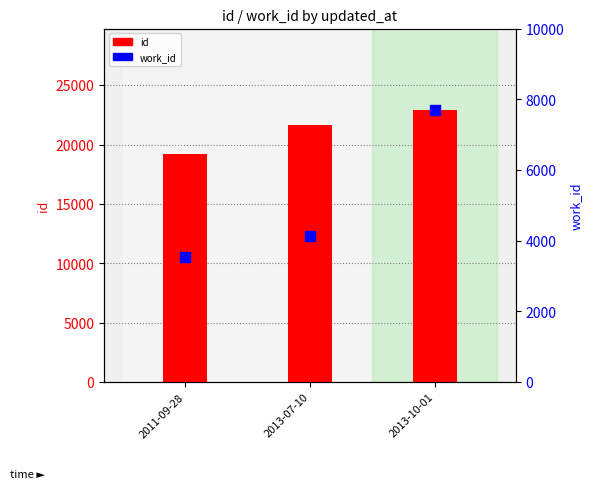

At which category is the sum across all series the highest?

2013-10-01